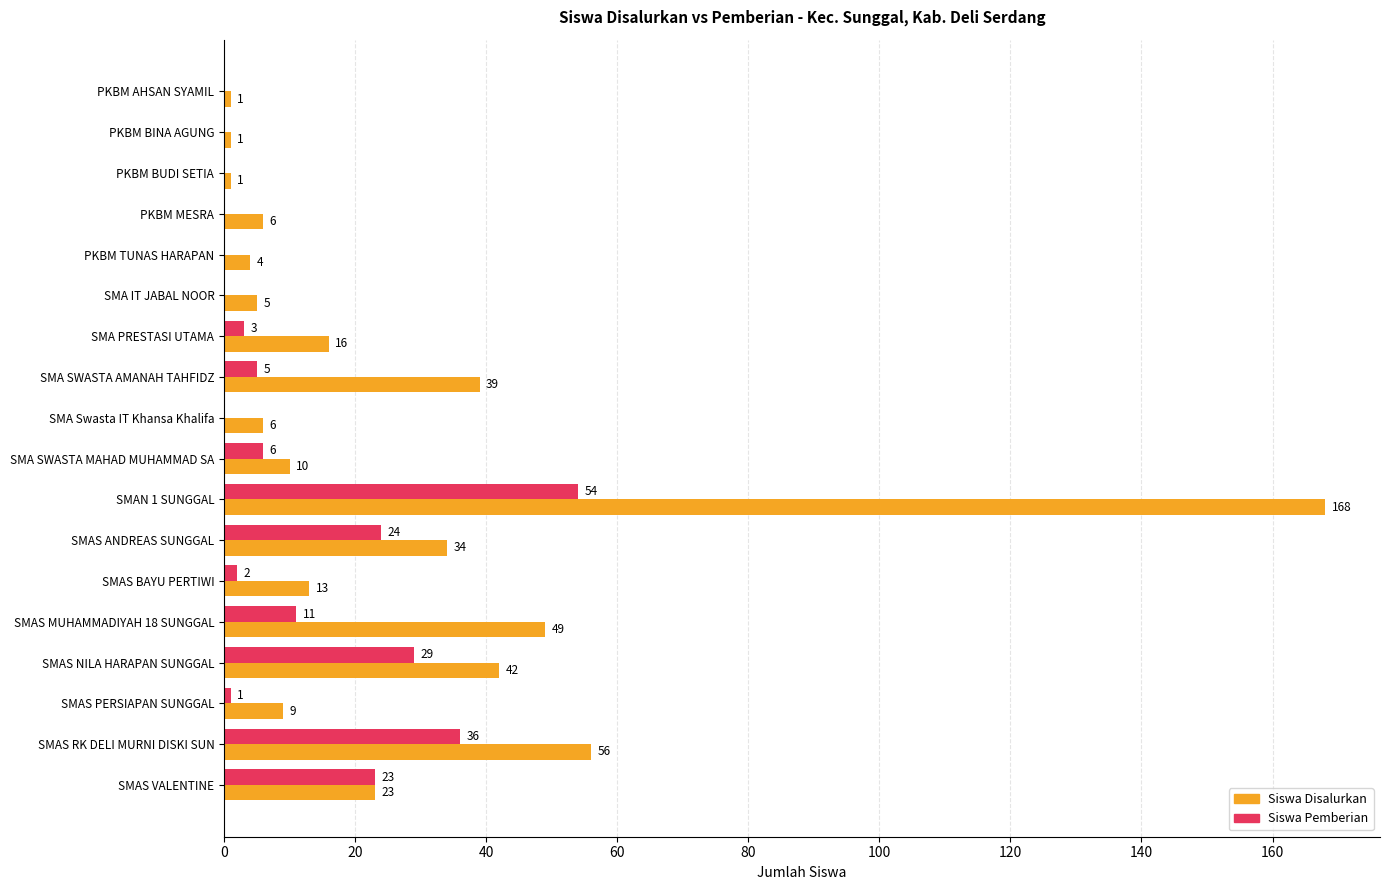

The Siswa Pemberian series shows 2 at SMAS BAYU PERTIWI. True or false?

True